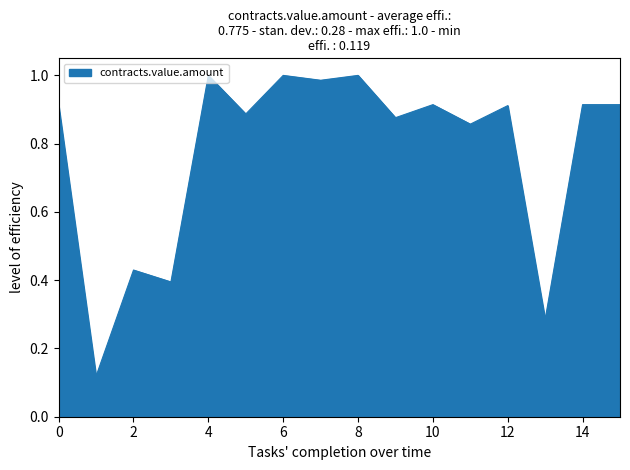

What is the difference between the maximum and minimum values?

0.9